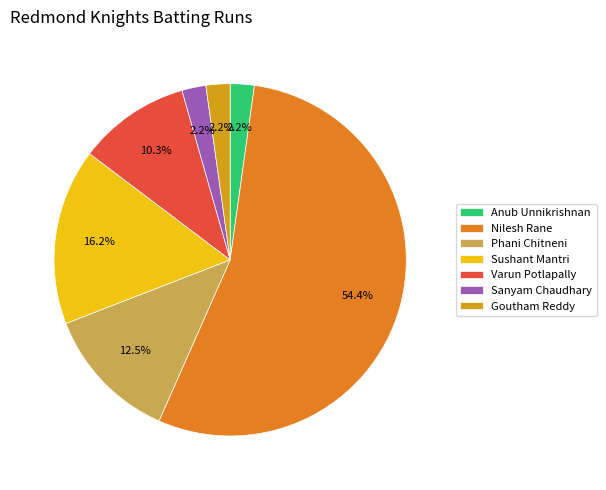

Approximately how many times larger is the value at Nilesh Rane compared to Anub Unnikrishnan?

24.7